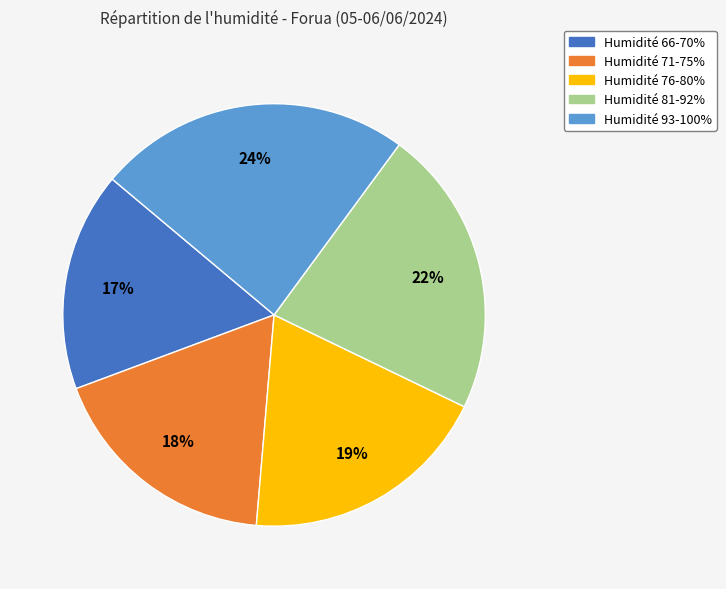

To the nearest percent, what is the average slice percentage?

20%